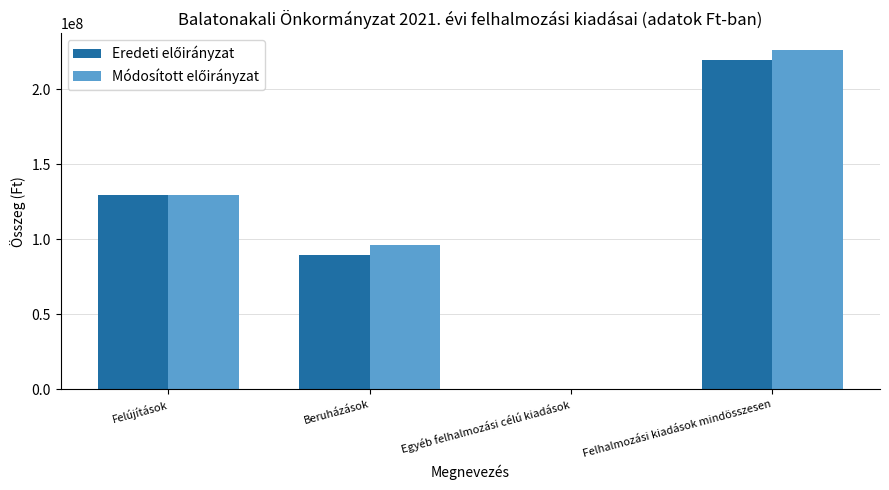

Which category has the highest value across all series?

Felhalmozási kiadások mindösszesen